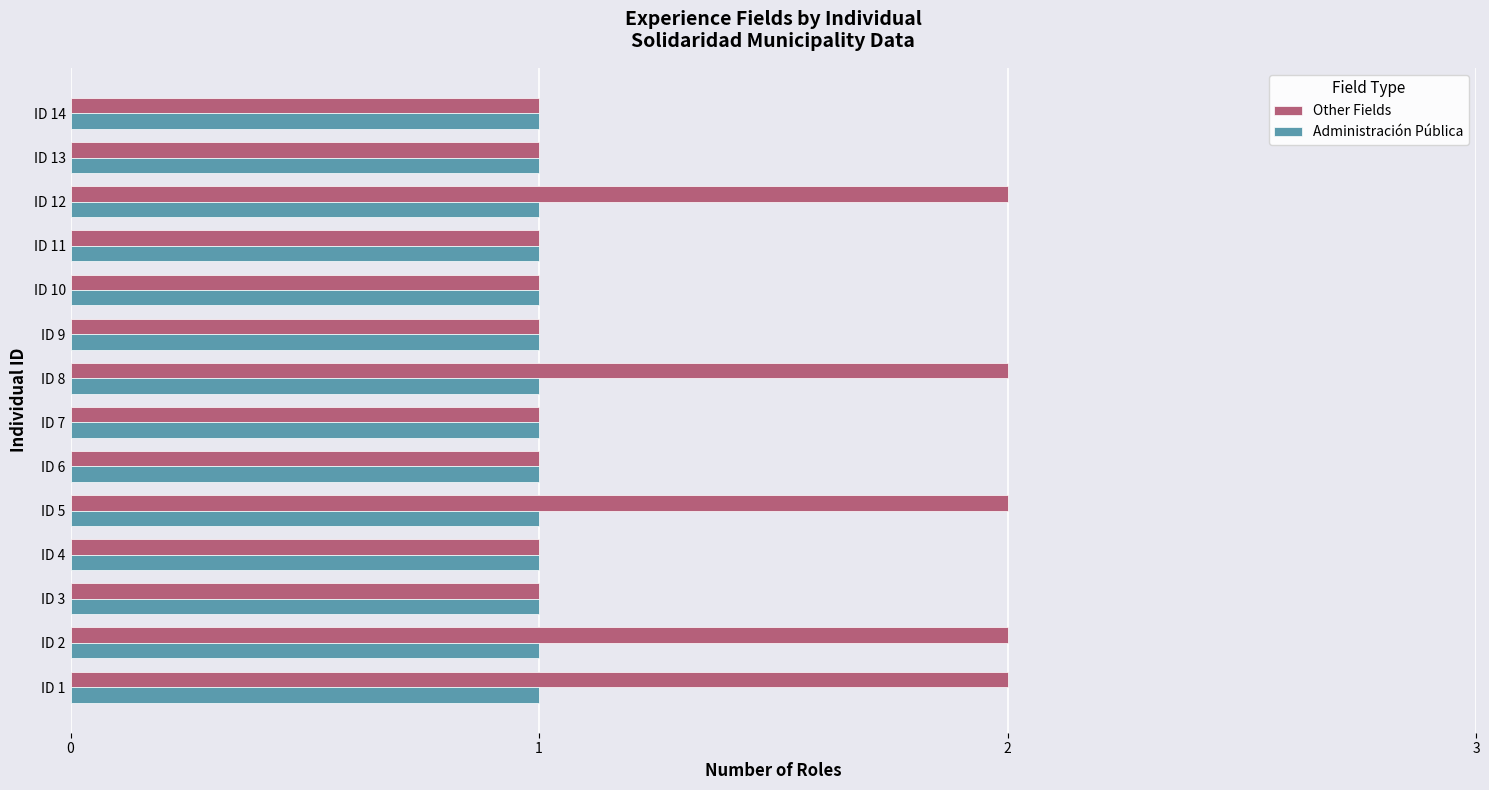

The value of Other Fields at ID 2 is 1. True or false?

False